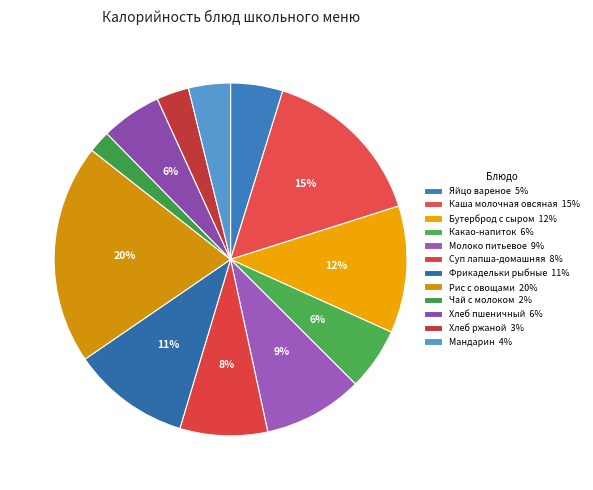

Which slice is the smallest?

Чай с молоком